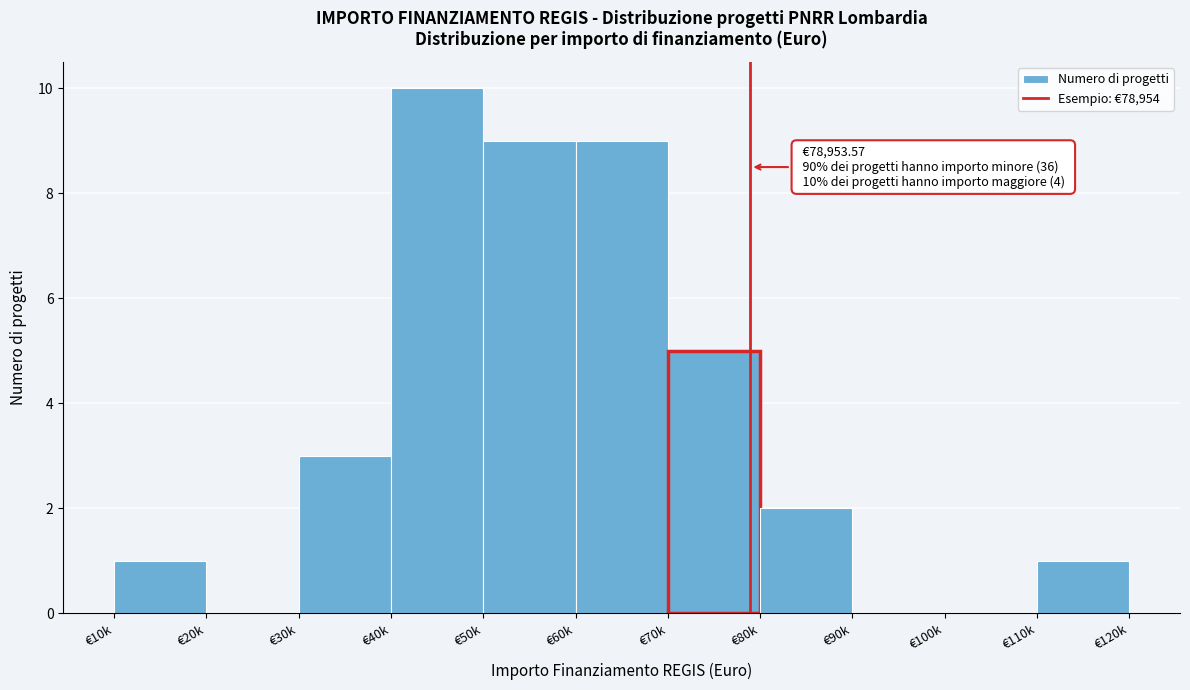

Reading left to right, list all the values displayed in this chart.

€10k=1	€20k=0	€30k=3	€40k=10	€50k=9	€60k=9	€70k=5	€80k=2	€90k=0	€100k=0	€110k=1